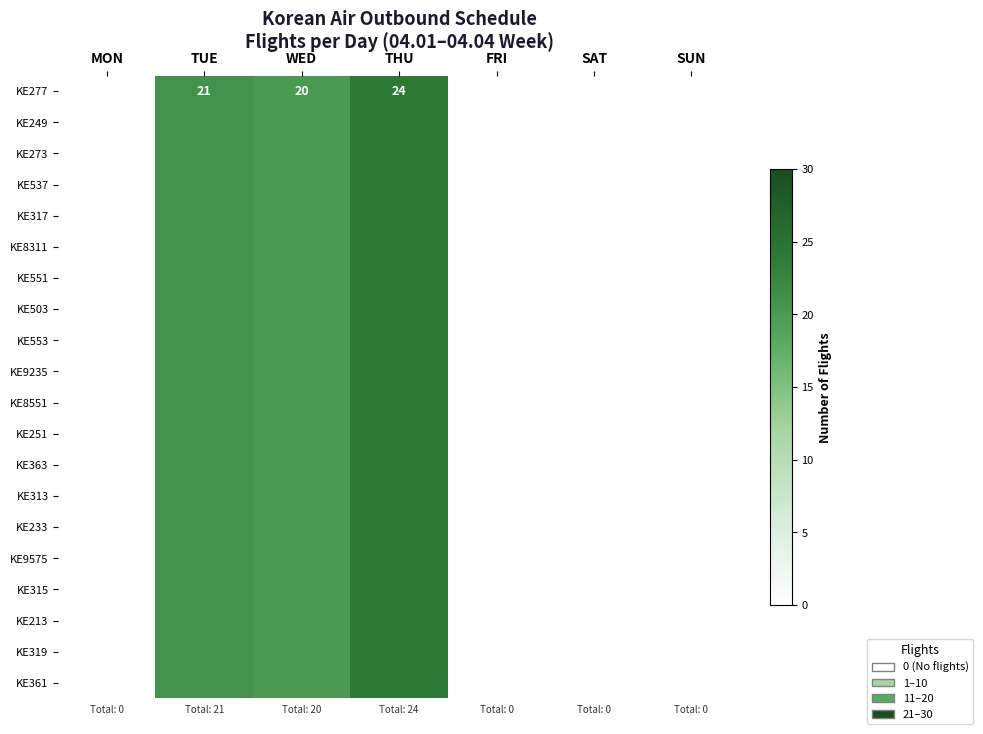

At which category does the chart reach its peak across all series?

THU